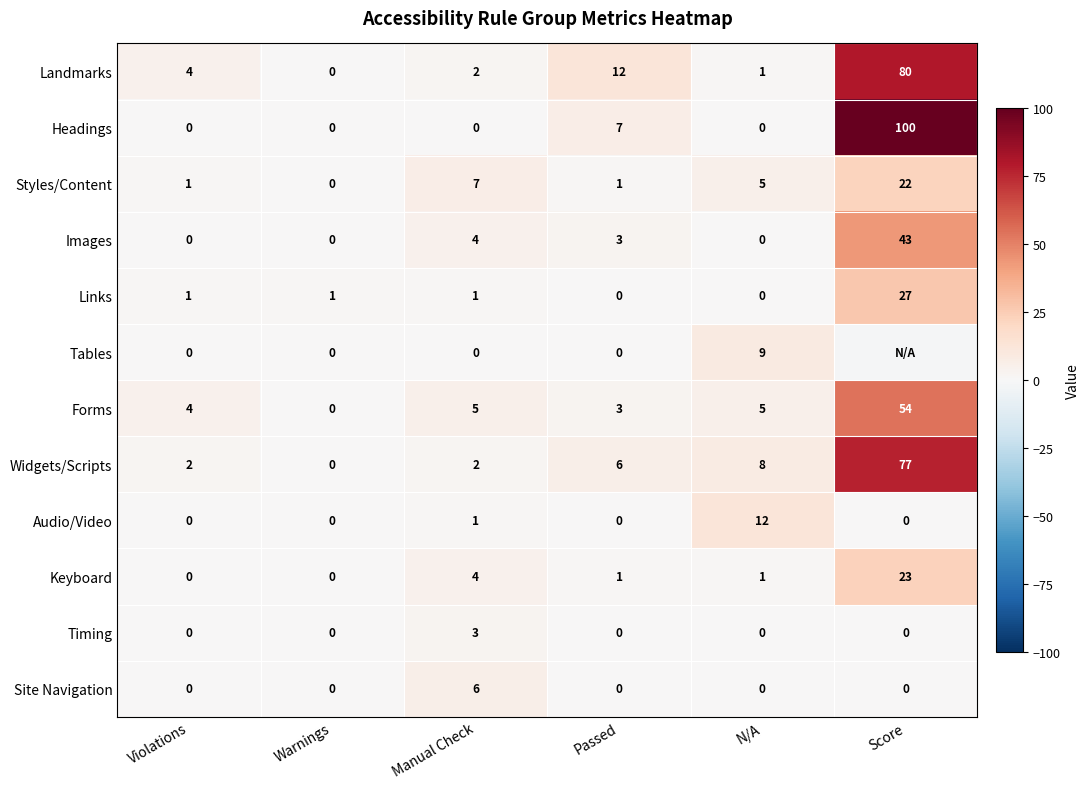

How many values in the Styles/Content series are below 5?

3